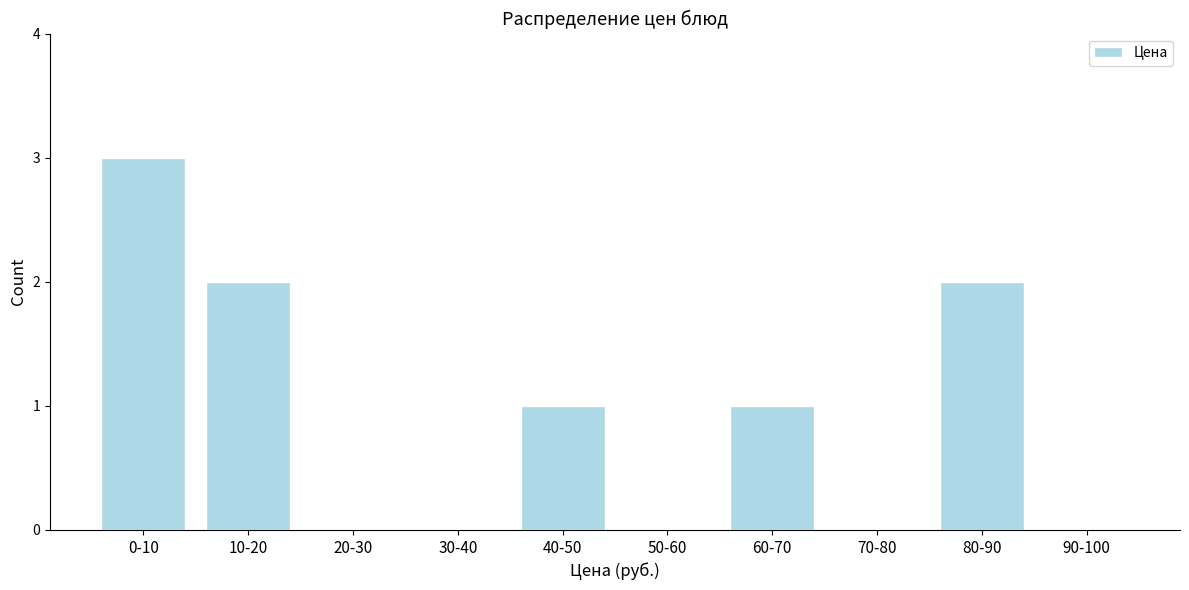

Reading left to right, list all the values displayed in this chart.

0-10=3	10-20=2	20-30=0	30-40=0	40-50=1	50-60=0	60-70=1	70-80=0	80-90=2	90-100=0